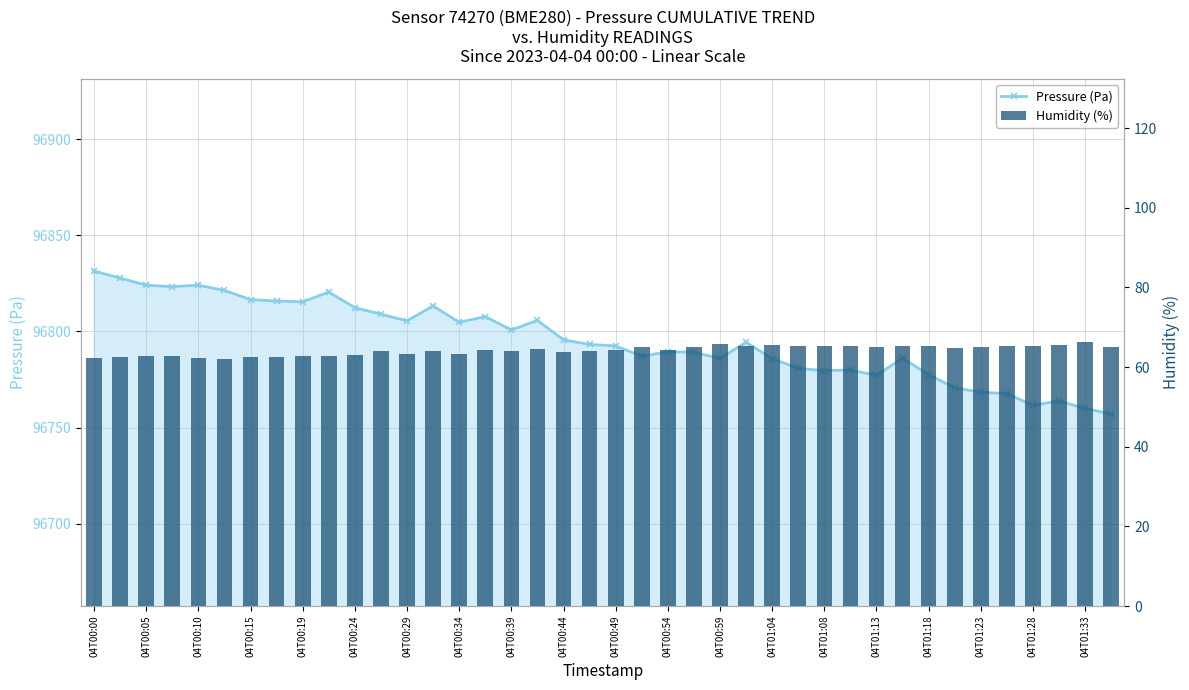

Which series has the largest total across all categories?

Pressure (Pa)